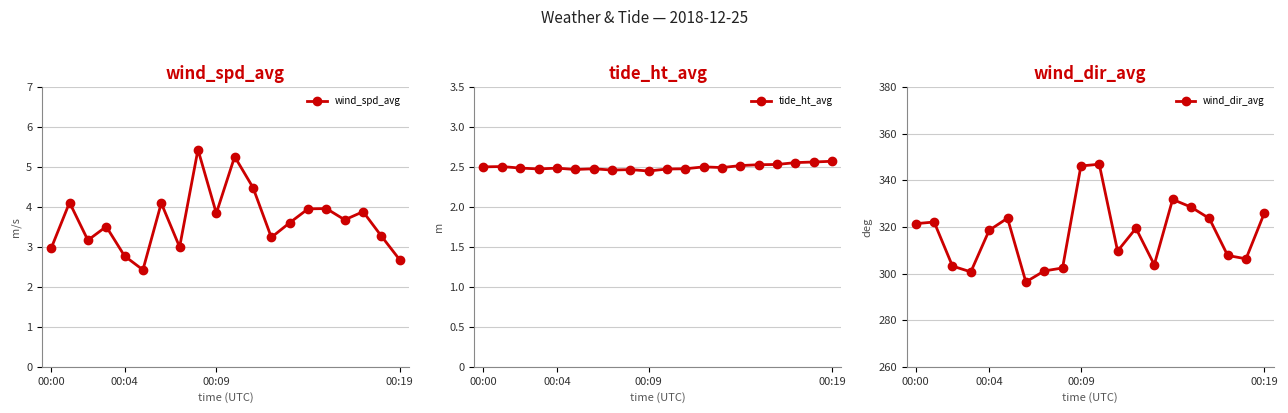

The value of tide_ht_avg at 00:19 is 4.1. True or false?

False